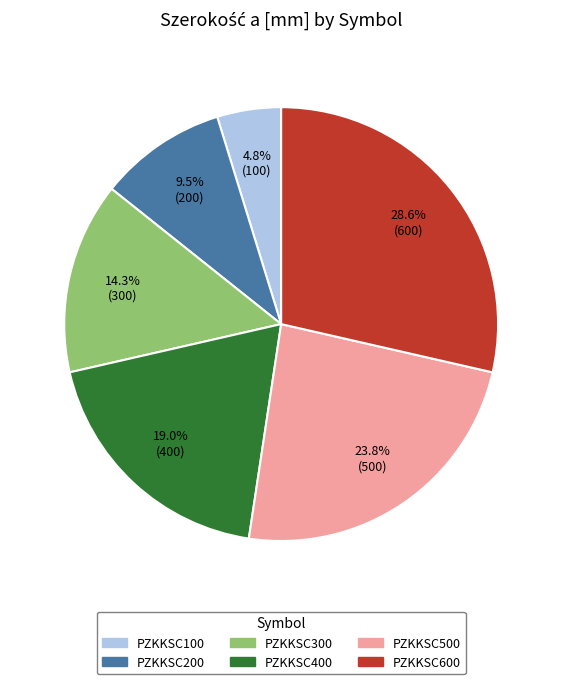

Approximately how many times larger is the value at PZKKSC100 compared to PZKKSC300?

0.3